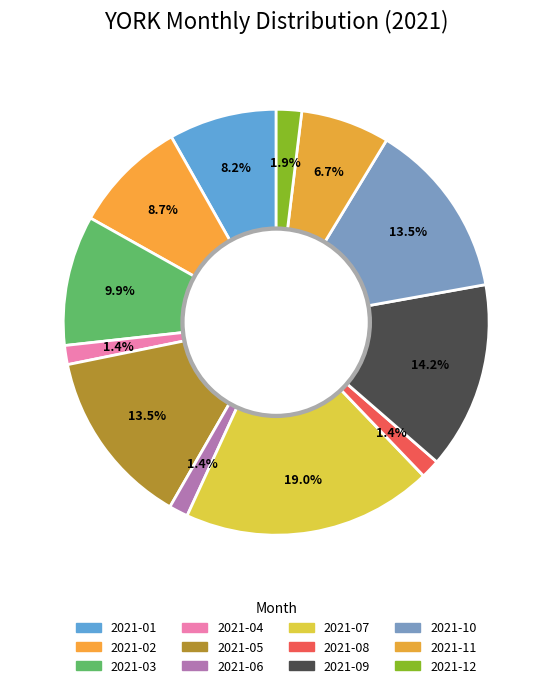

How many slices are in this pie chart?

12